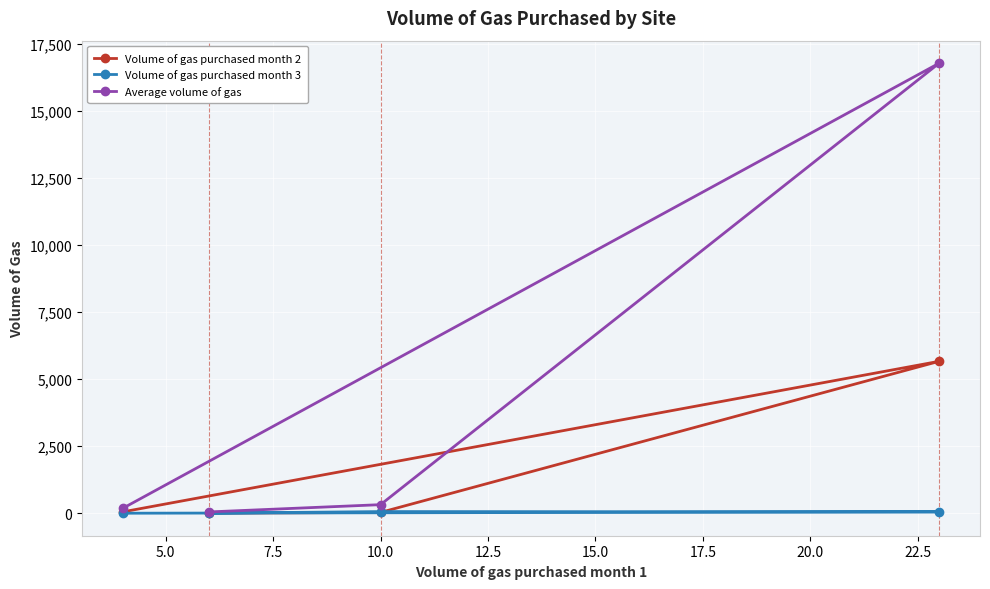

Which series has the largest total across all categories?

Average volume of gas